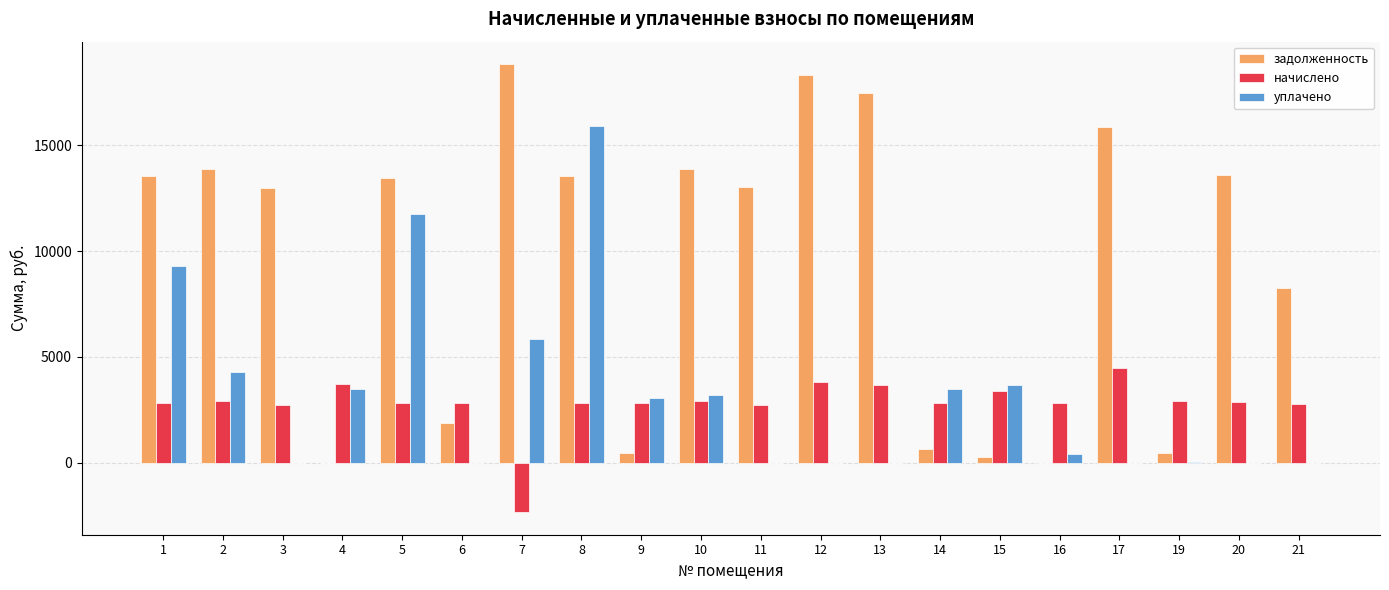

What is the highest value of the задолженность series?

18840.7